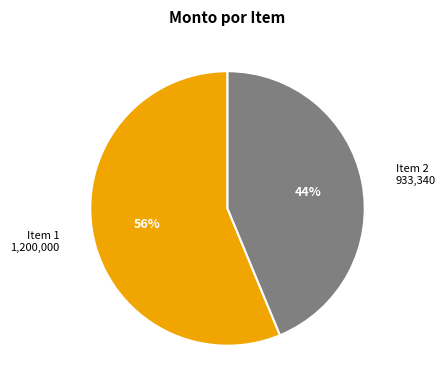

Which category accounts for the majority?

Item 1 1,200,000